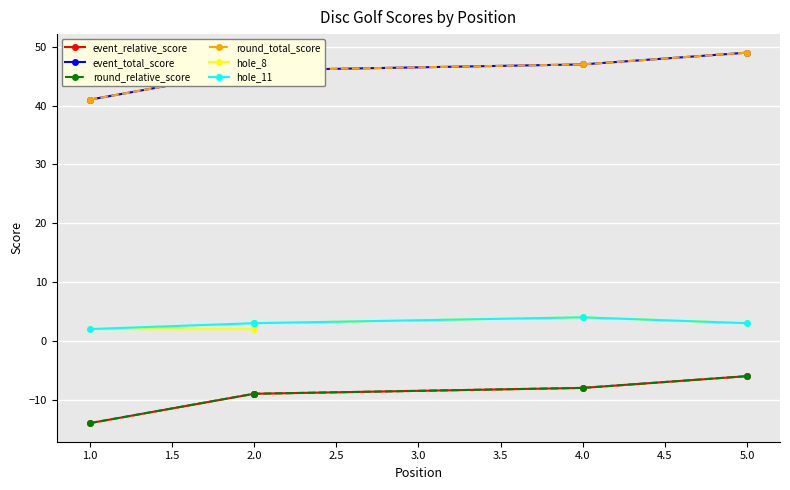

Which series has the largest total across all categories?

event_total_score